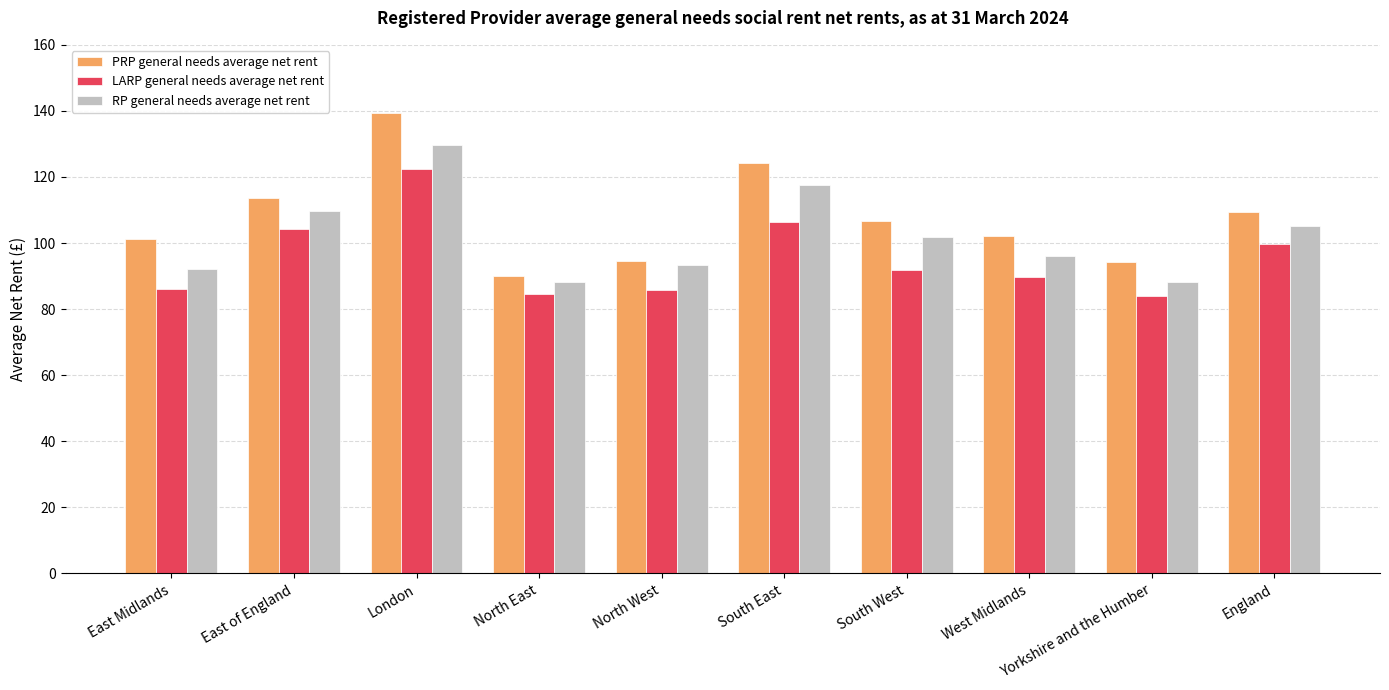

Which category has the lowest value in the PRP general needs average net rent series?

North East